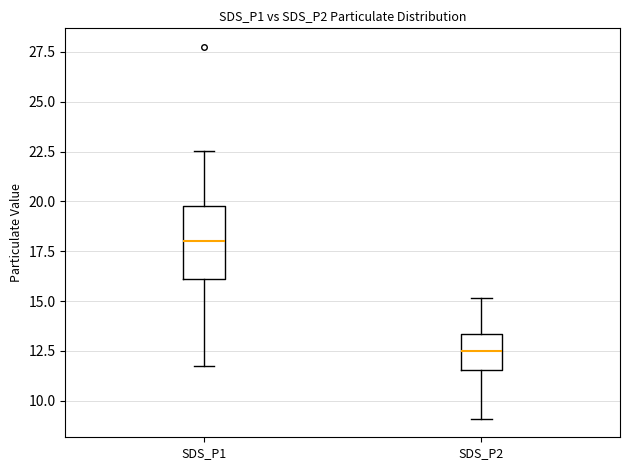

Where is the lower edge of the box for SDS_P1 on the y-axis? The values are not printed on the chart, so give them approximately, as read against the axis.

16.0